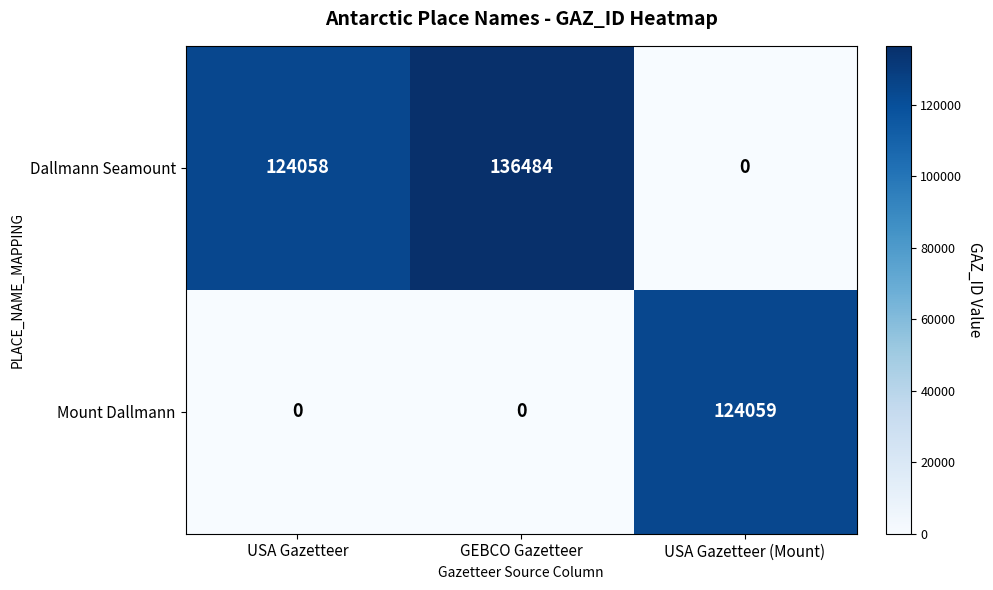

Rank the series by their average value, from highest to lowest.

Dallmann Seamount, Mount Dallmann